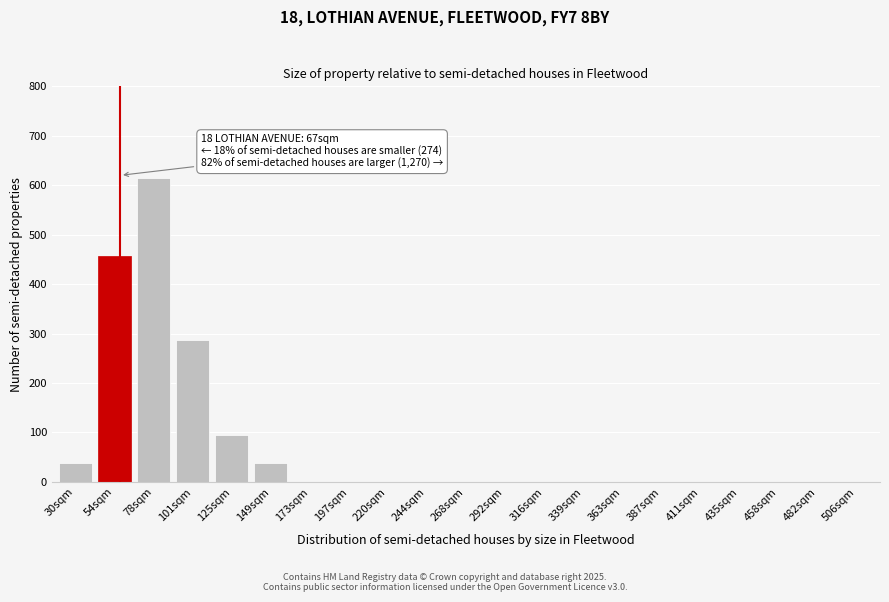

Reading left to right, transcribe all the data shown in this chart.

30sqm=38	54sqm=456	78sqm=614	101sqm=287	125sqm=94	149sqm=38	173sqm=0	197sqm=0	220sqm=0	244sqm=0	268sqm=0	292sqm=0	316sqm=0	339sqm=0	363sqm=0	387sqm=0	411sqm=0	435sqm=0	458sqm=0	482sqm=0	506sqm=0